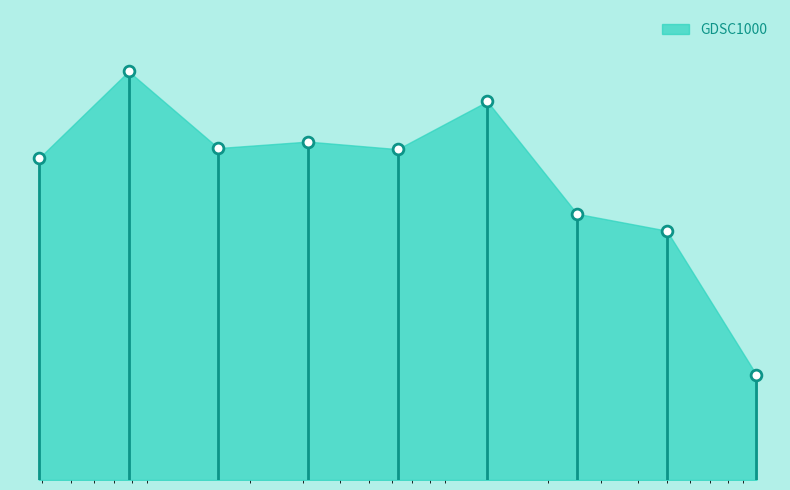

What is the change in value from 0.0390625 to 0.3125?

+5.3